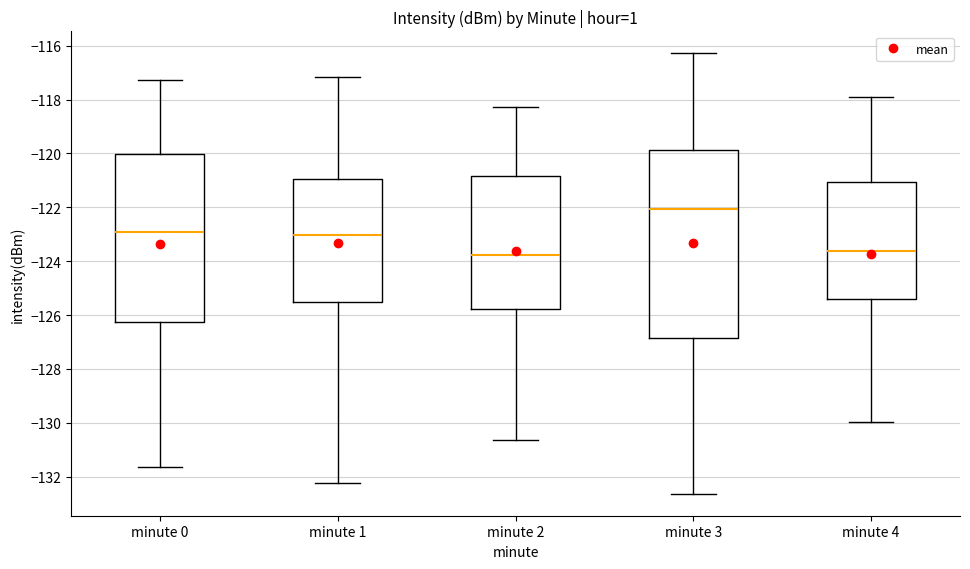

Where does the upper whisker of the box for minute 2 end on the y-axis? The values are not printed on the chart, so give them approximately, as read against the axis.

-118.2